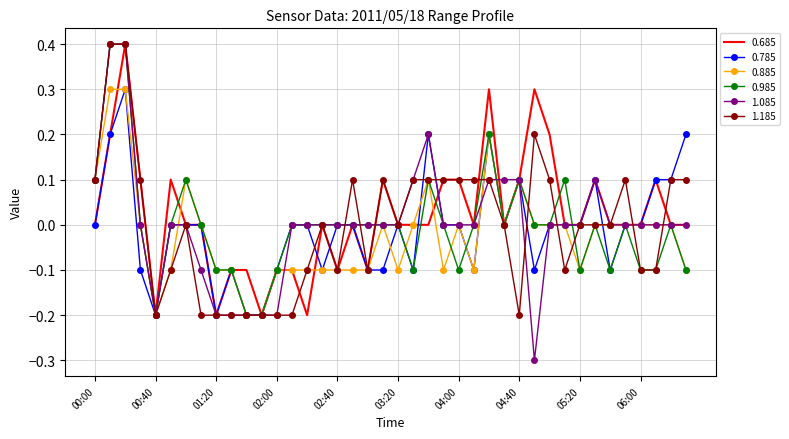

What is the smallest value displayed?

-0.3